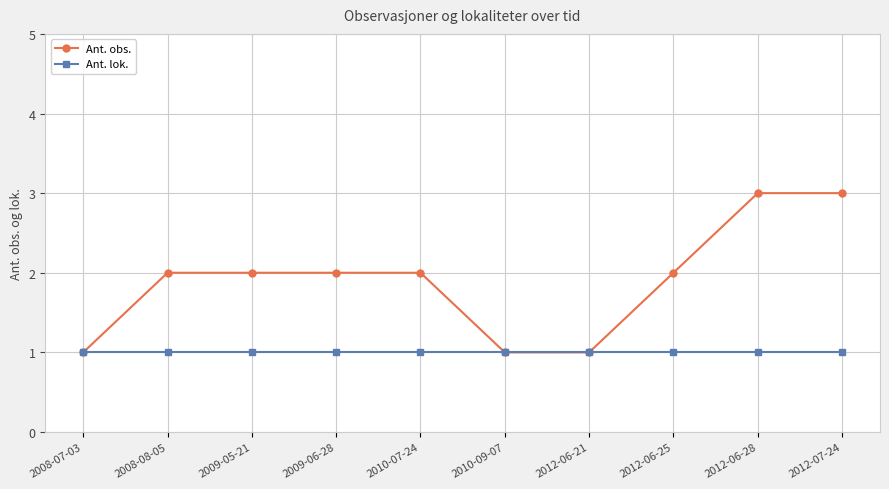

Is it true that Ant. lok. equals 0 at 2010-07-24?

False